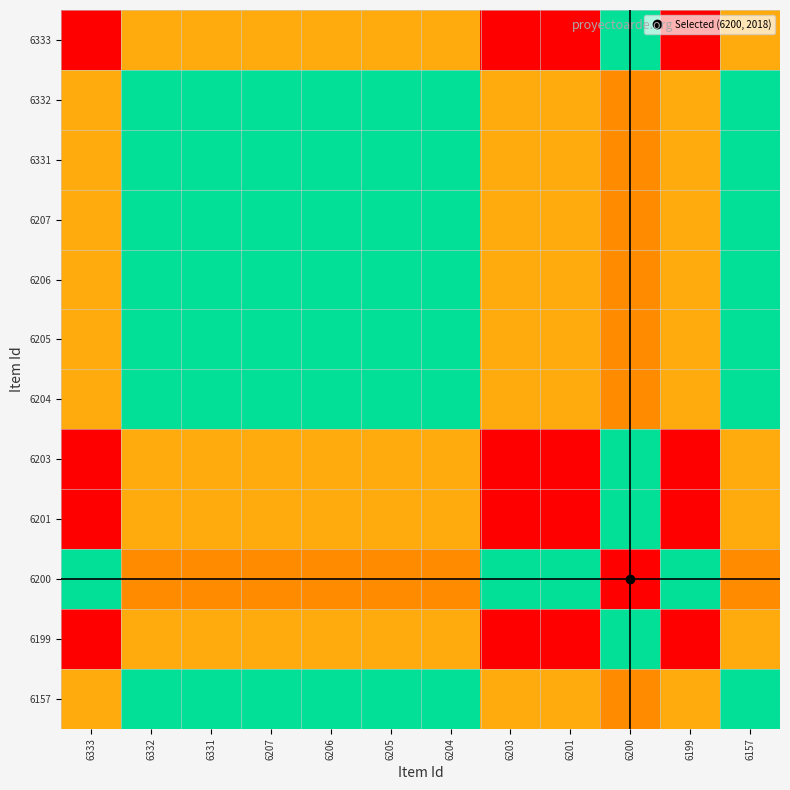

What is the greatest value displayed?

4040